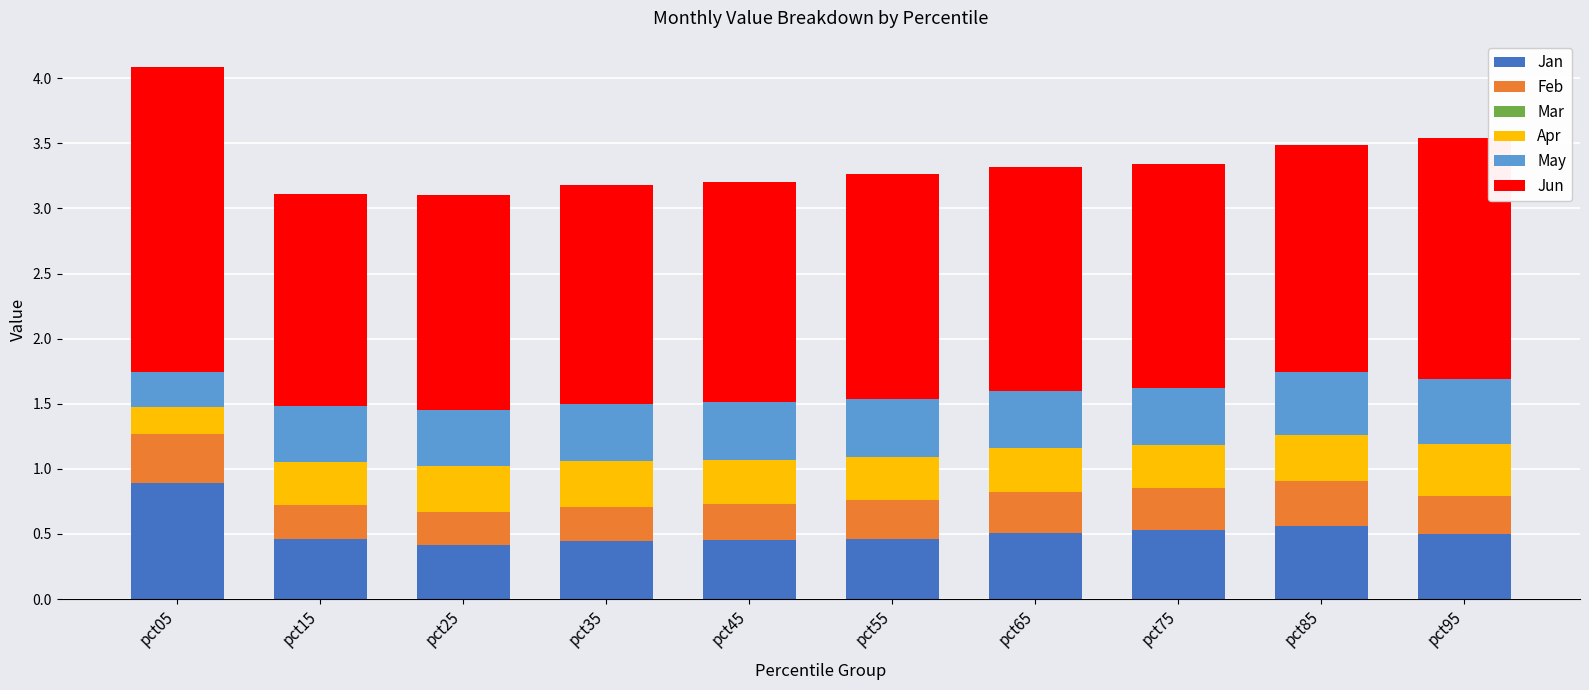

What is the difference between the second highest and second lowest values in the Jan series?

0.1